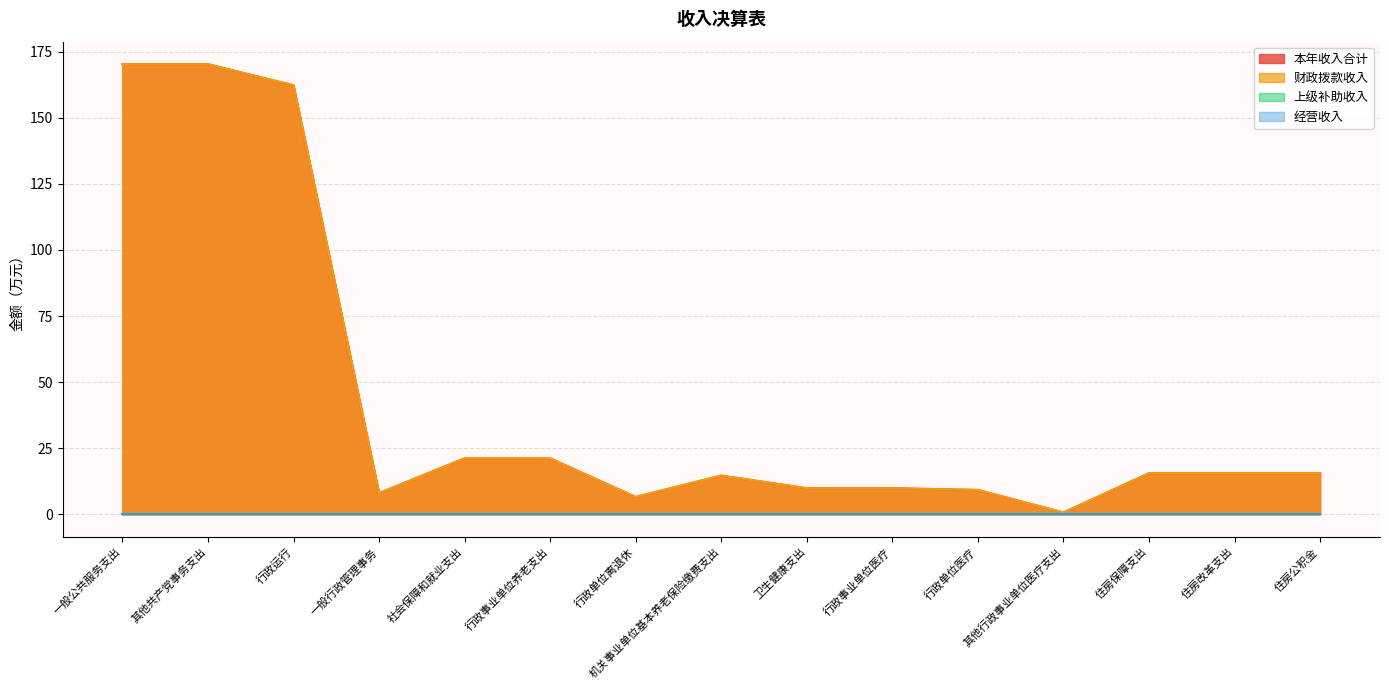

Reading left to right, what are all the values shown in this chart?

本年收入合计: 170.3	170.3	162.3	8.0	21.2	21.2	6.5	14.6	9.8	9.8	9.2	0.7	15.5	15.5	15.5
财政拨款收入: 170.3	170.3	162.3	8.0	21.2	21.2	6.5	14.6	9.8	9.8	9.2	0.7	15.5	15.5	15.5